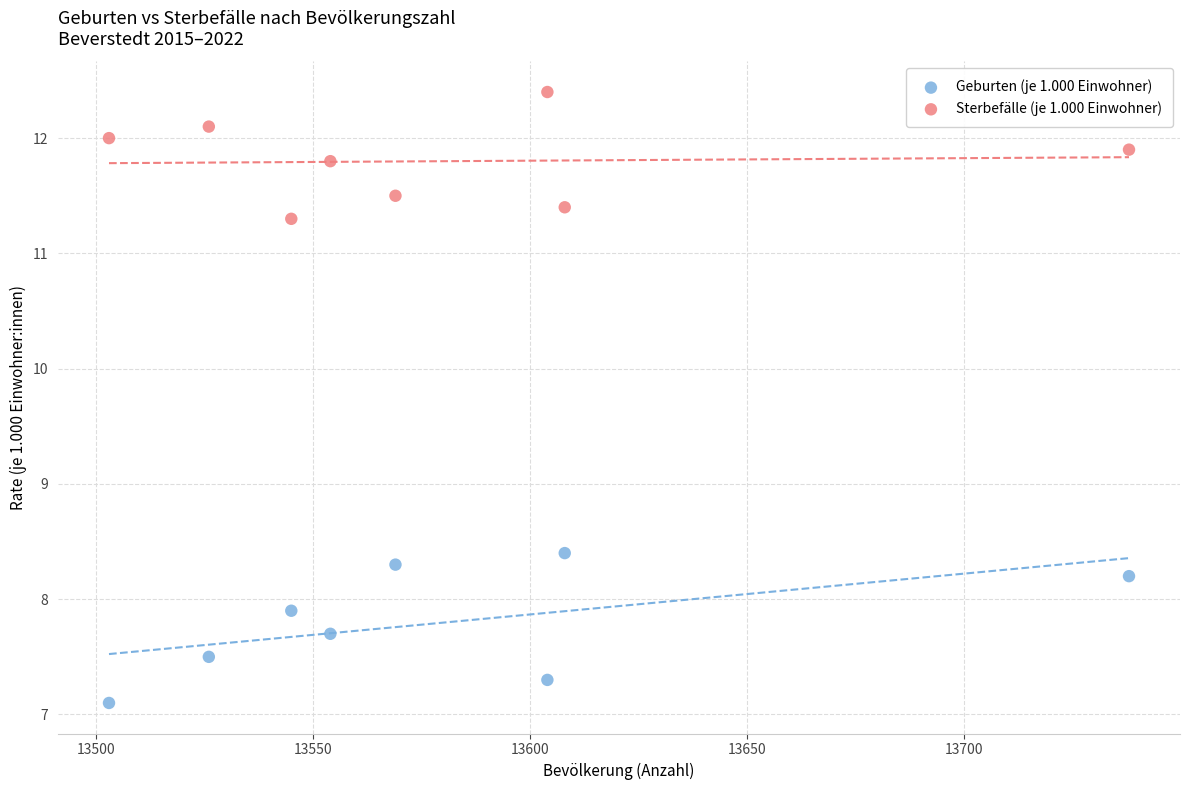

Across all data points, what is the range of Y values (max minus min)?

5.3